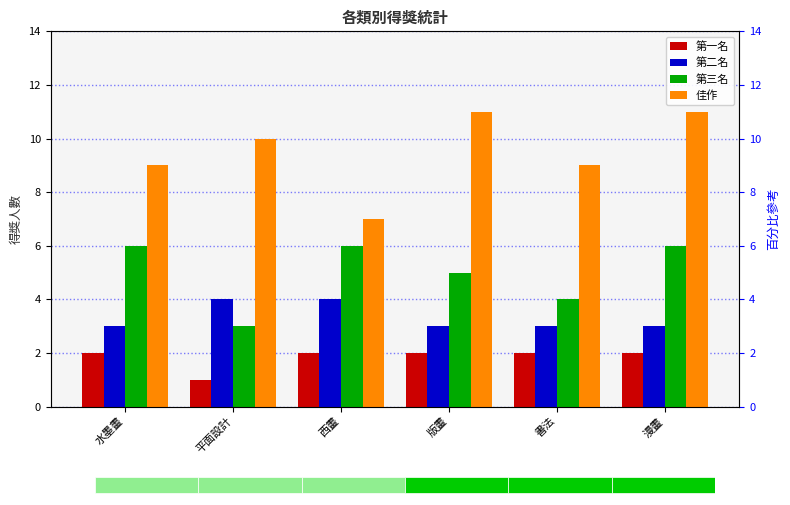

Which series changed the most between 西畫 and 漫畫?

佳作